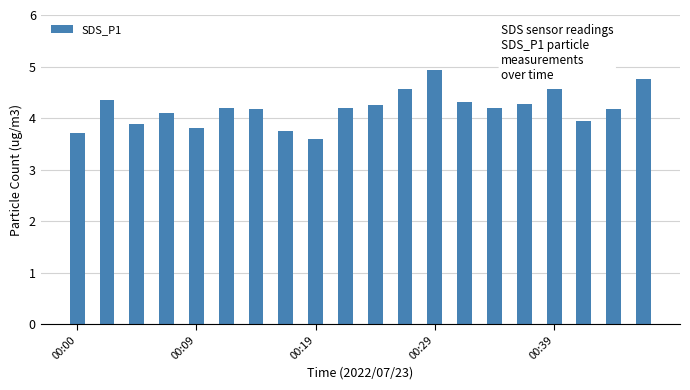

Count the number of values greater than 4.

14